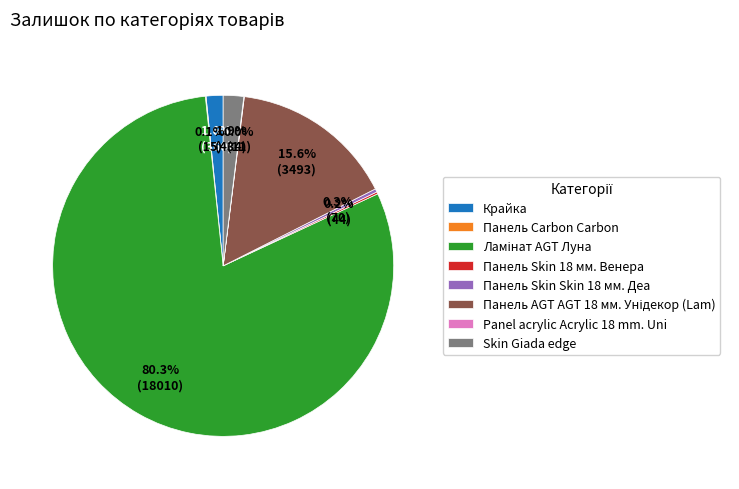

Does Skin Giada edge account for over 50% of the chart?

No